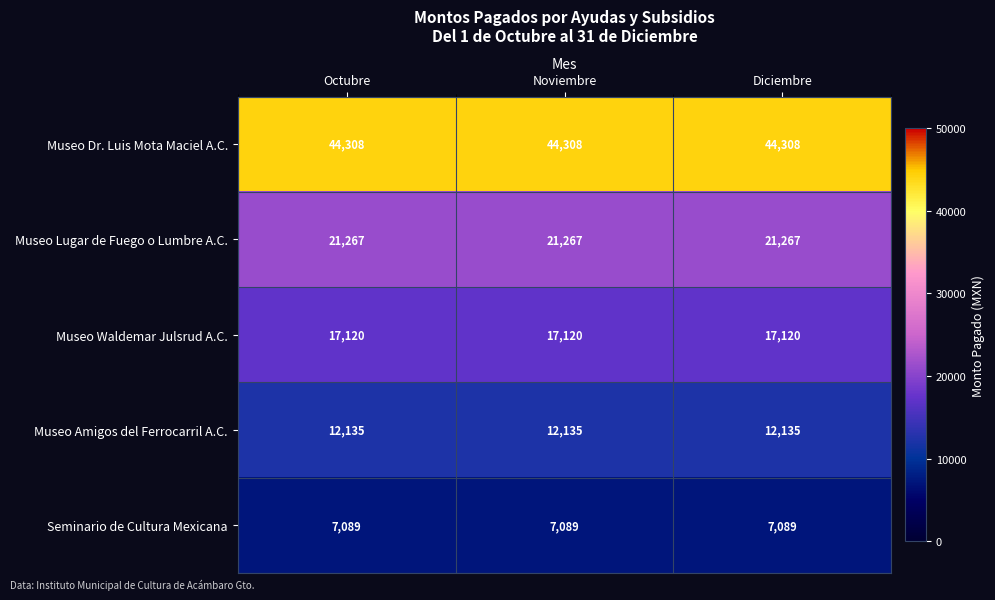

The value of Museo Amigos del Ferrocarril A.C. at Noviembre is 19325. True or false?

False